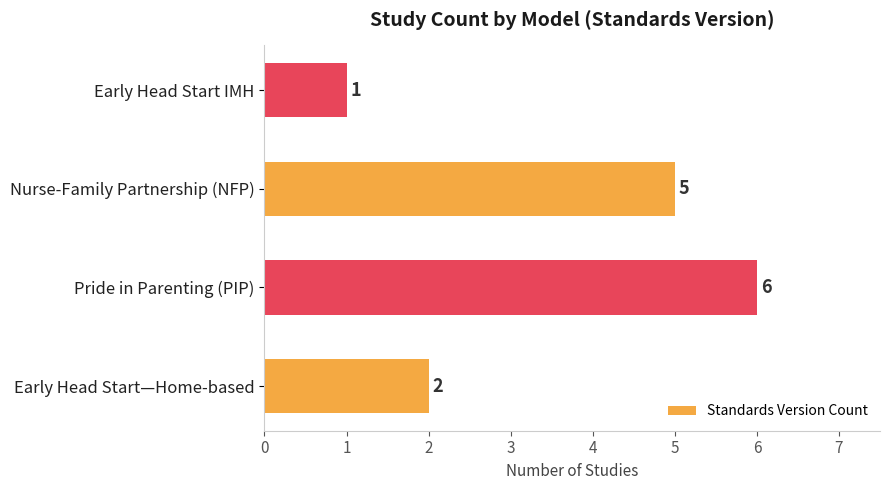

Reading top to bottom, transcribe all the data shown in this chart.

Early Head Start IMH=1	Nurse-Family Partnership (NFP)=5	Pride in Parenting (PIP)=6	Early Head Start—Home-based=2